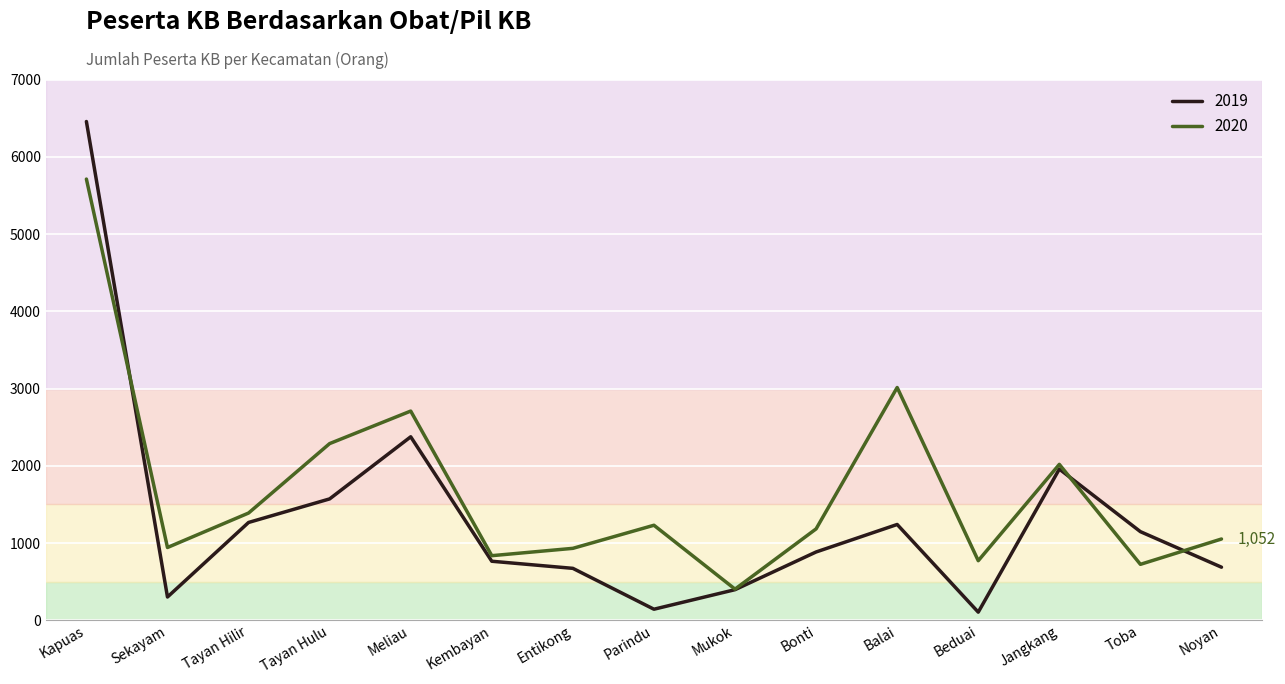

True or false: 2020 has a value of 942 at Sekayam.

True